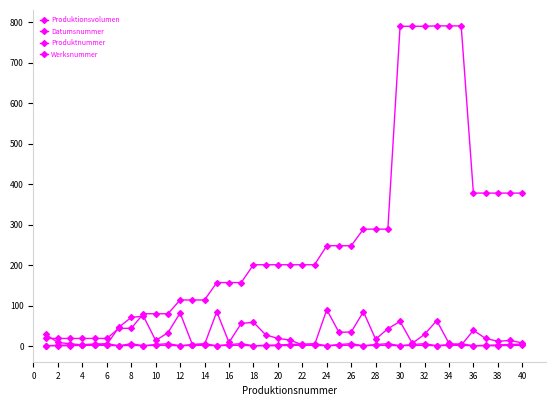

How many intersections are there between Produktionsvolumen and Produktnummer?

7